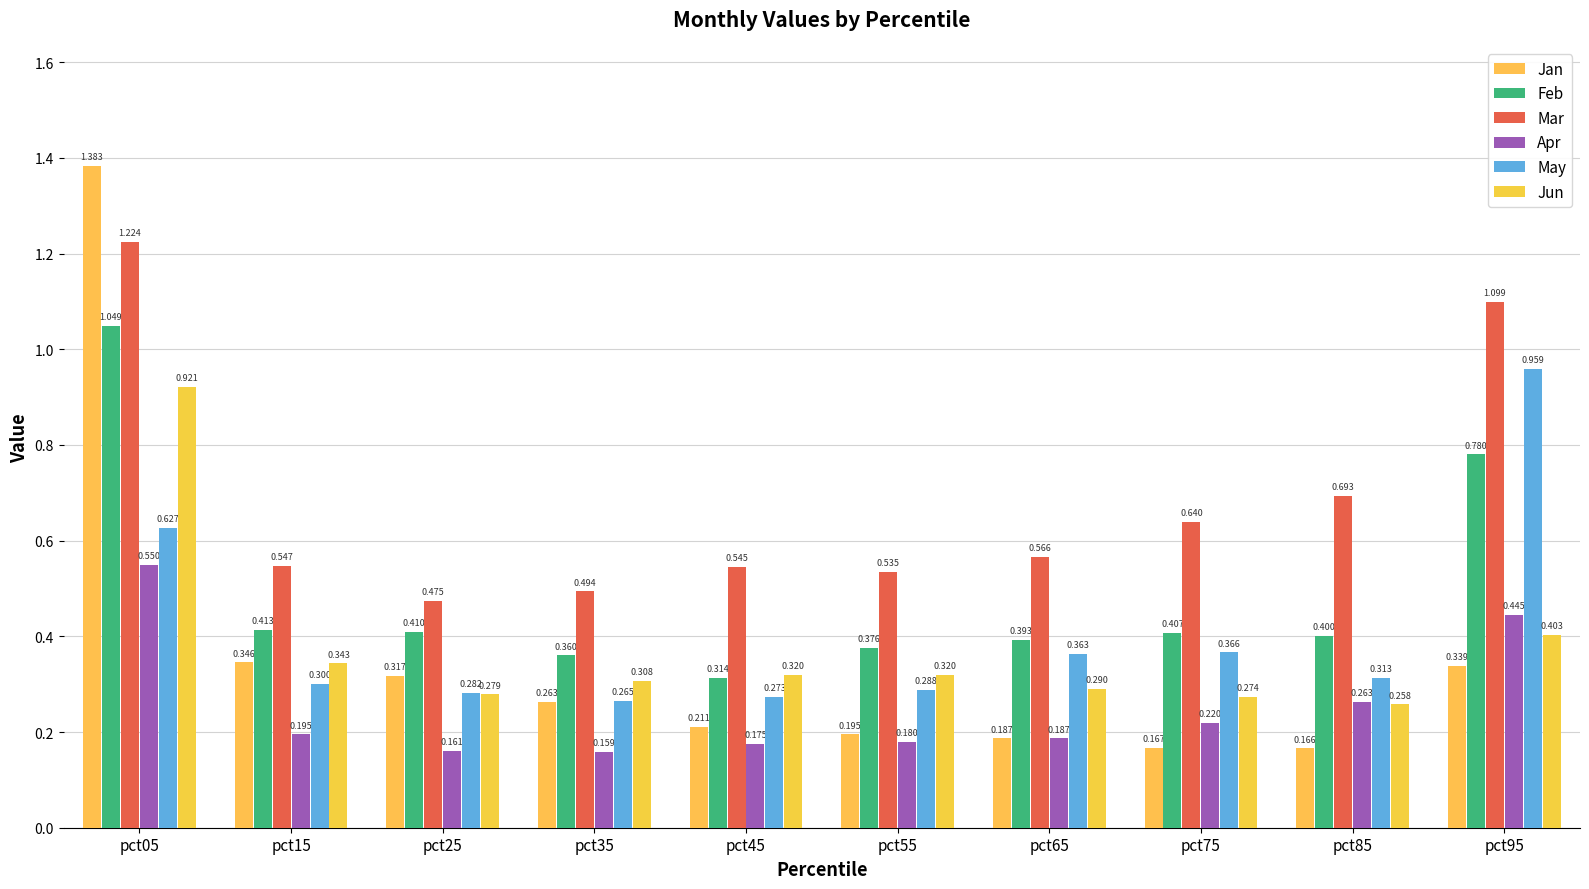

The value of May at pct65 is 0.4. True or false?

True